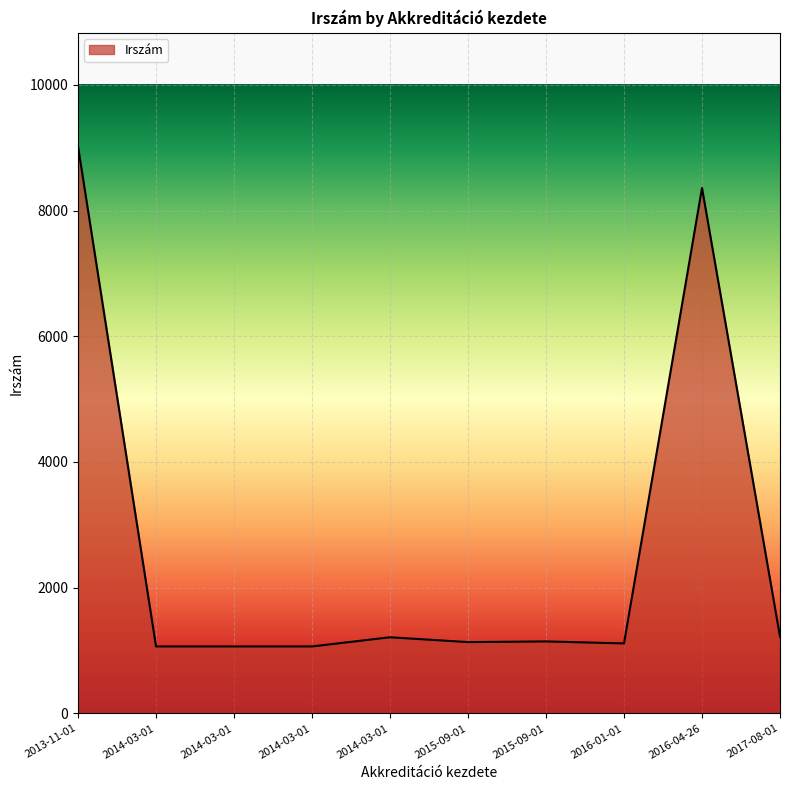

Is this an area chart (filled region under the line)?

Yes